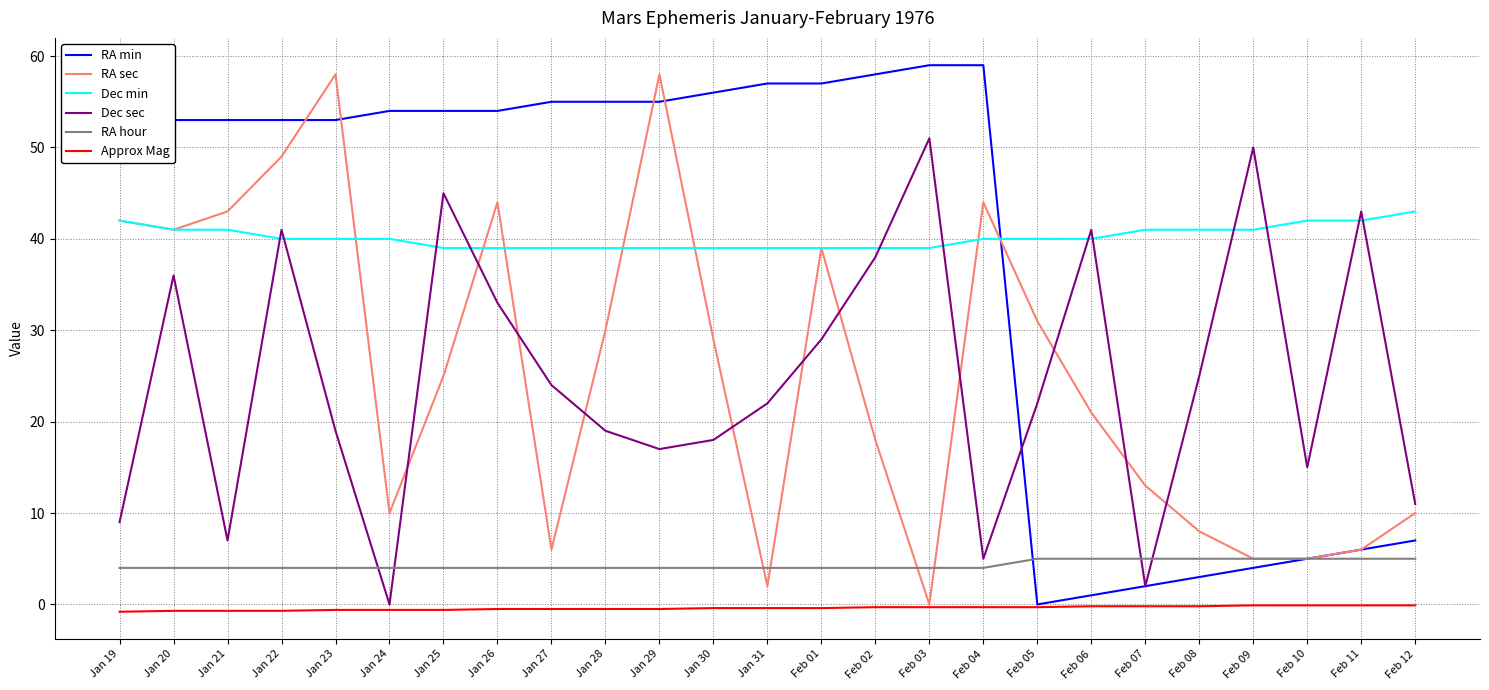

How many lines are shown in the chart?

6